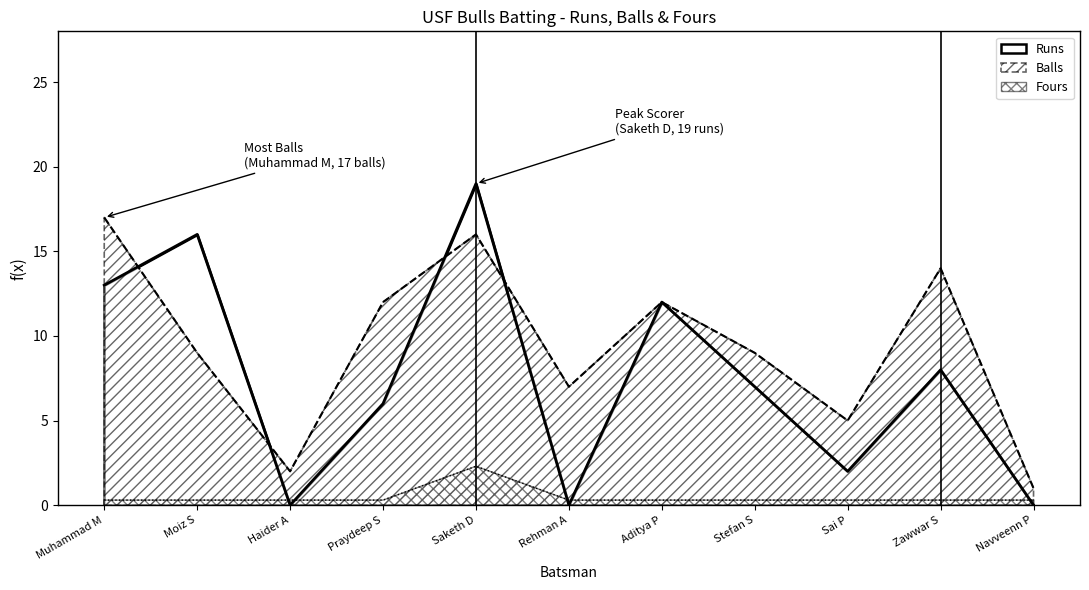

Which series has the largest total across all categories?

Balls